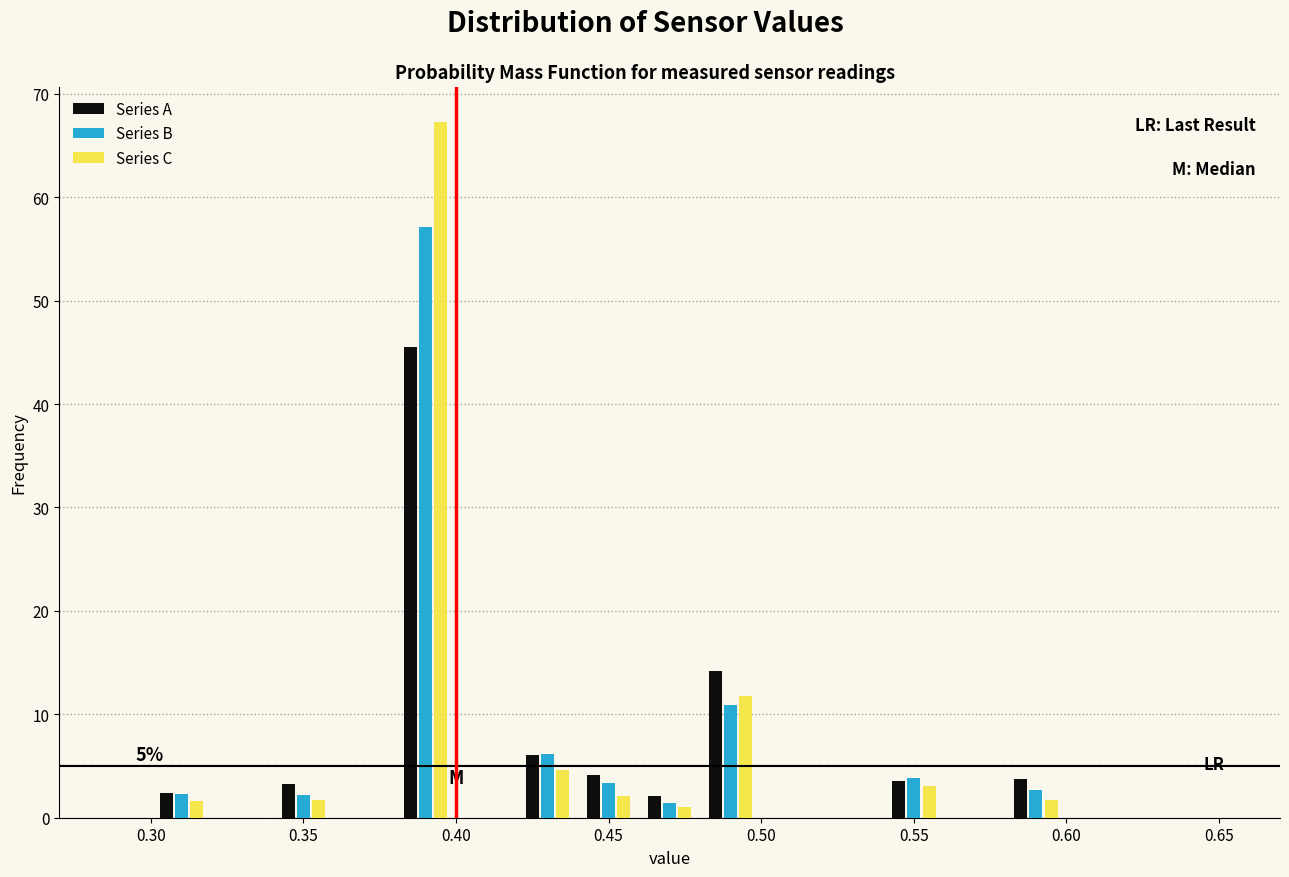

In the Series A series, which range on the x-axis has the tallest bar?

0.38 to 0.40